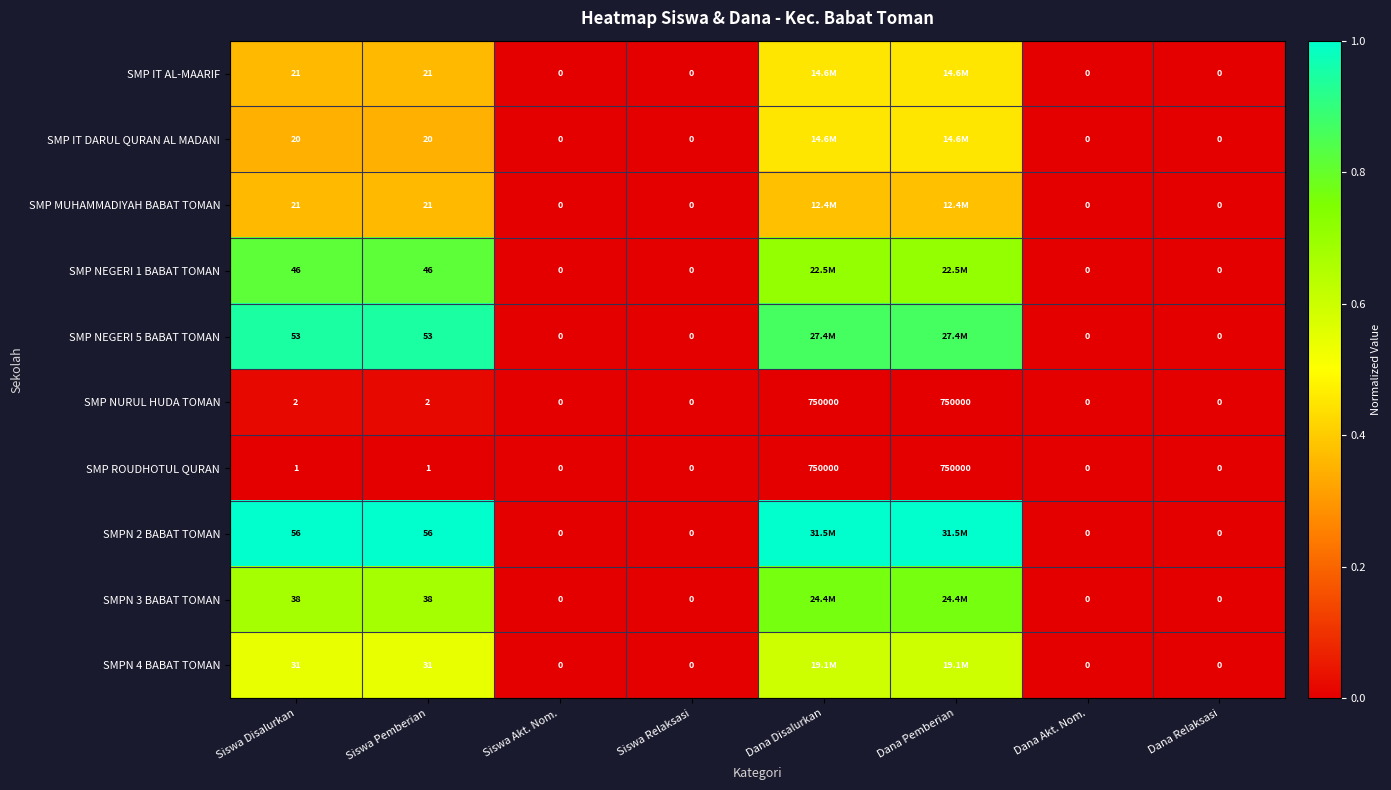

Which series has the largest range (max minus min)?

SMPN 2 BABAT TOMAN